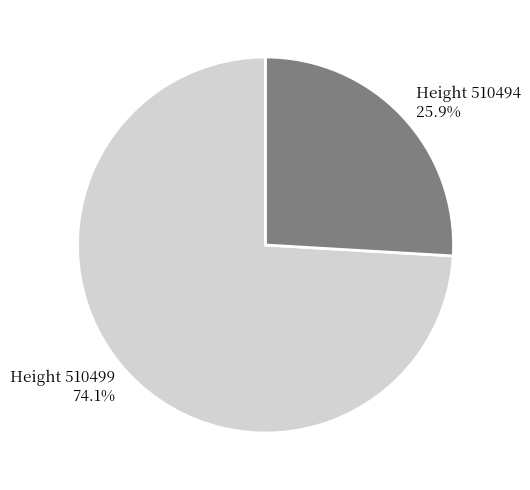

Is there a majority slice in this chart?

Yes